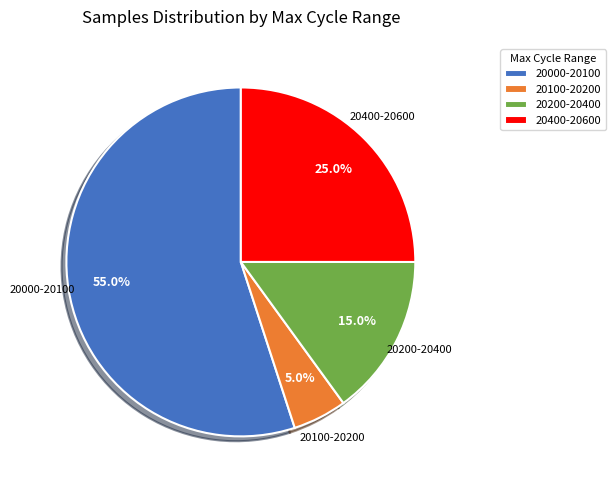

Is the sum of 20400-20600 and 20200-20400 greater than half?

No